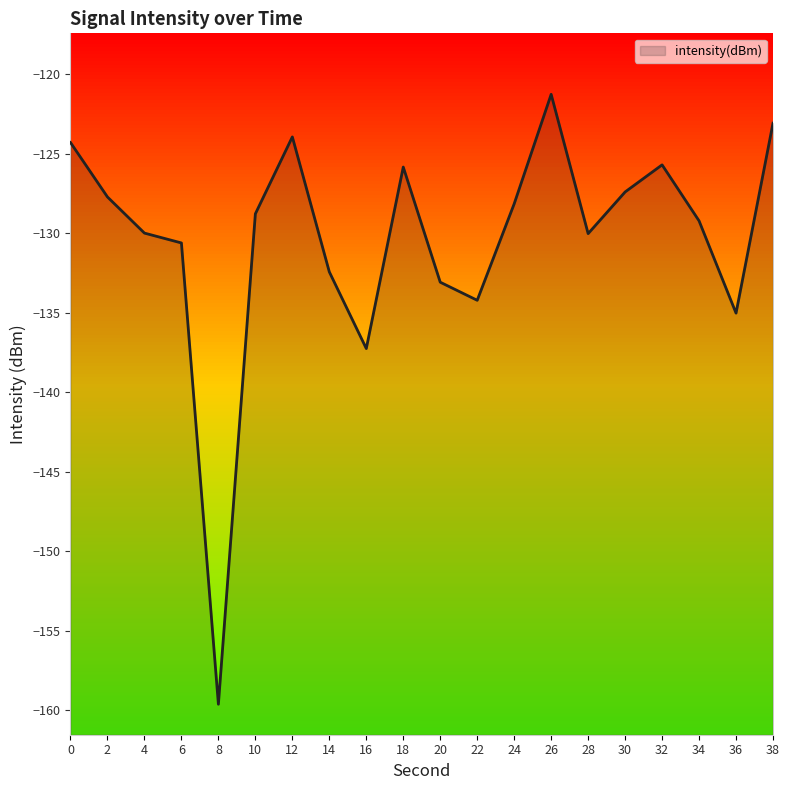

The chart shows a value of -132.4 at 14. True or false?

True